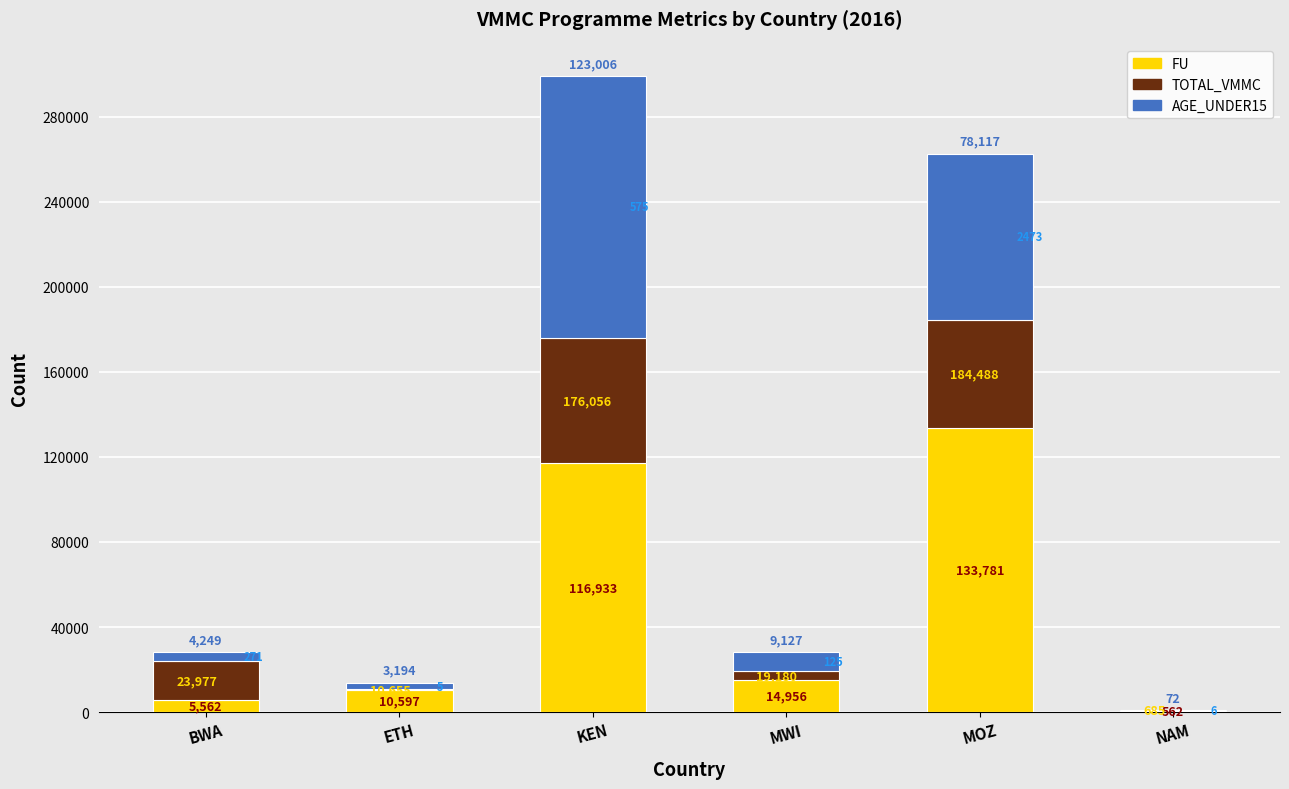

Which category has the highest value in the FU series?

MOZ